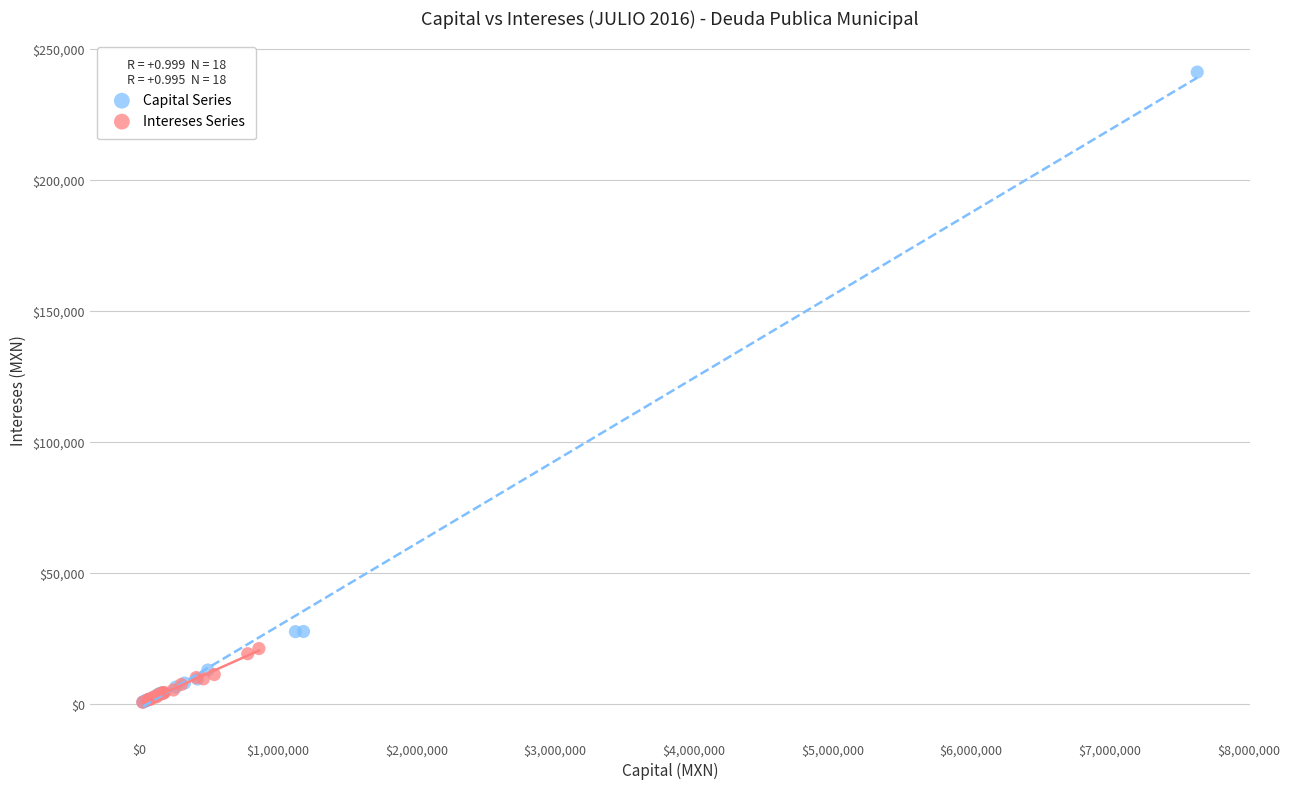

Which series reaches the maximum Y coordinate?

Capital Series